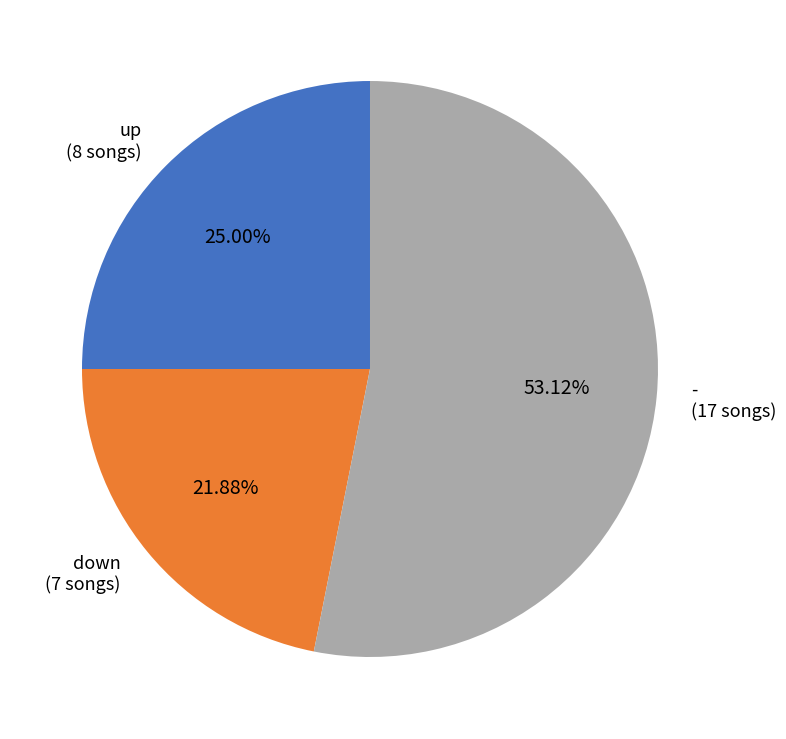

Which has a higher value, up (8 songs) or down (7 songs)?

up (8 songs)